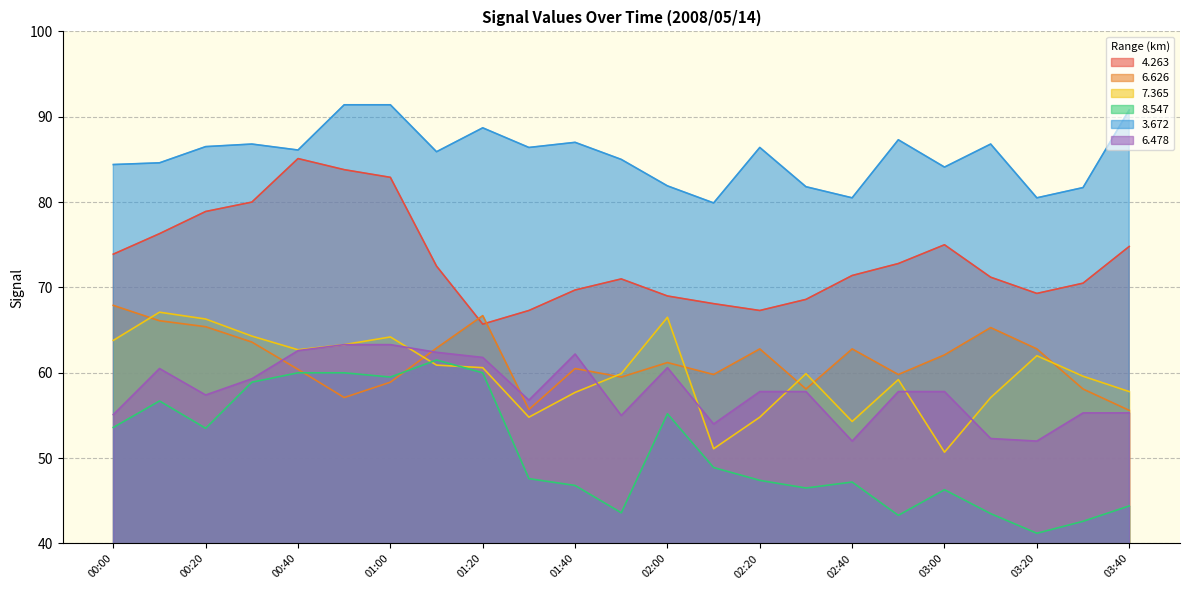

Is it true that 6.626 equals 13.0 at 02:10?

False